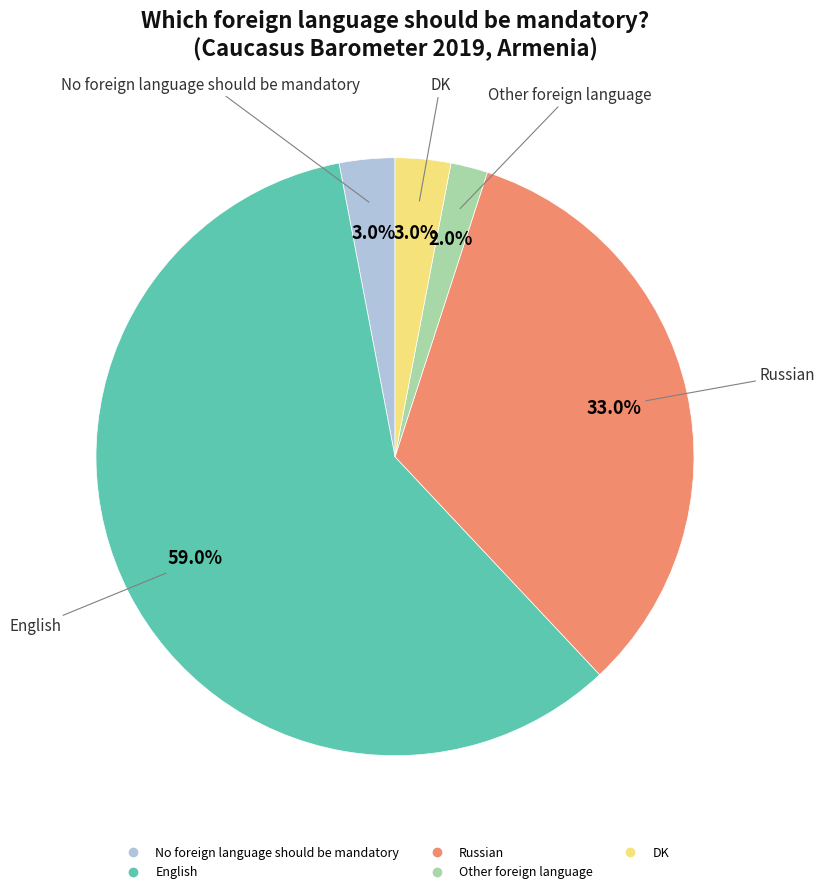

Which slice is the largest?

English